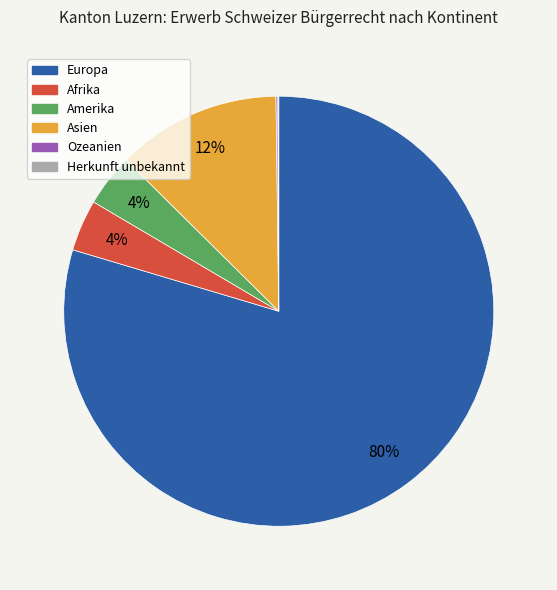

To the nearest percent, what is the average slice percentage?

17%